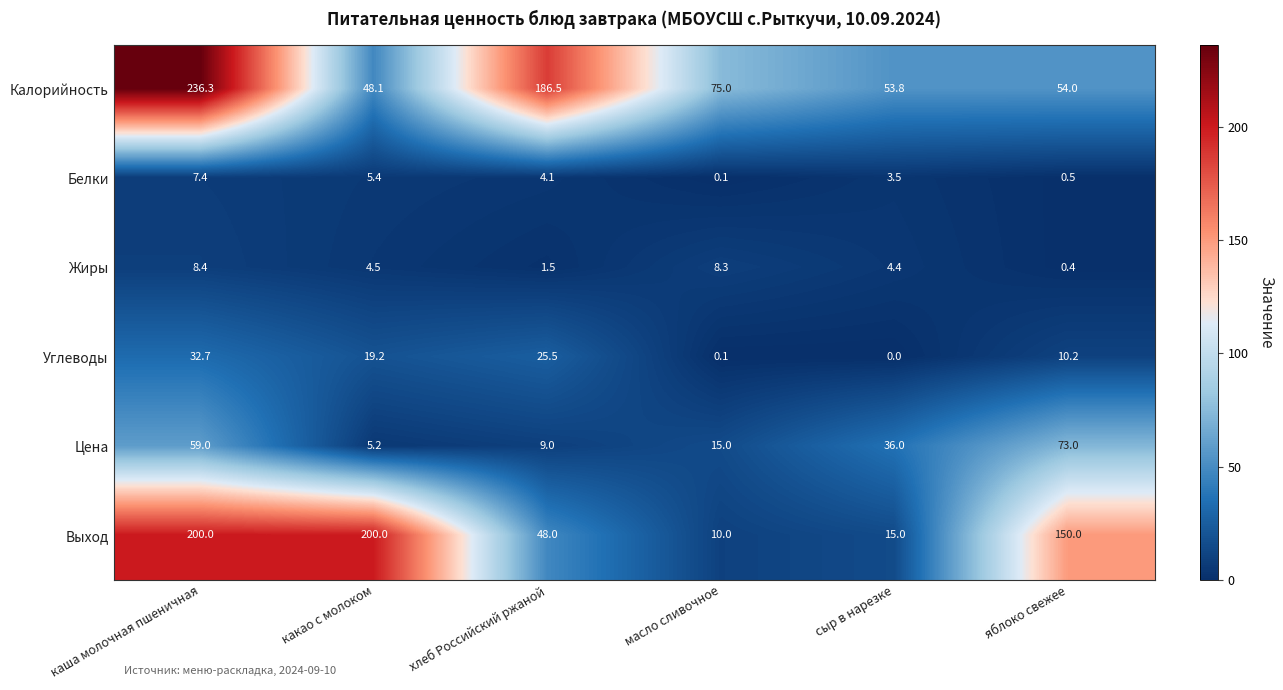

What is the difference between the maximum and minimum values in the Выход series?

190.0